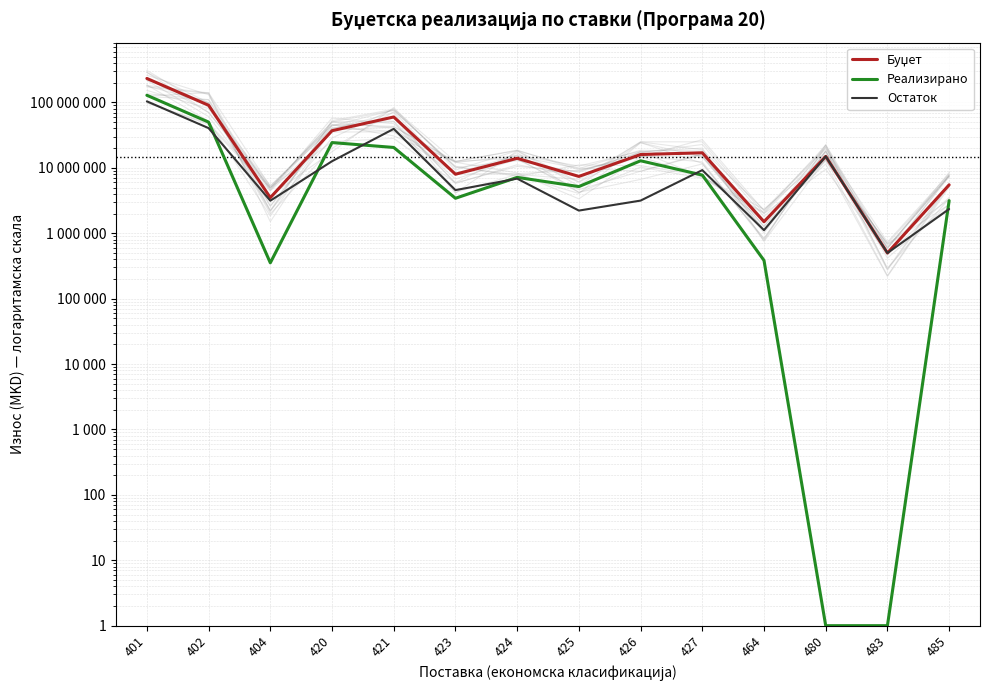

What is the total value across all series at 421?

120000000